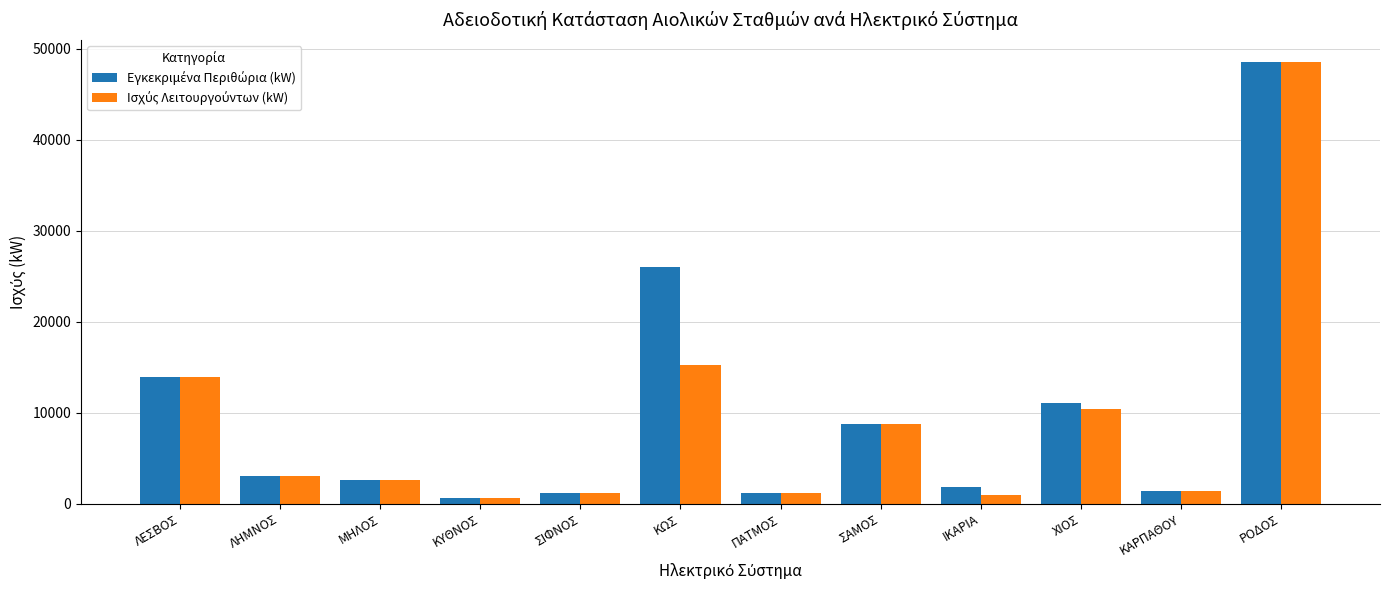

What is the maximum value shown in the chart?

48550